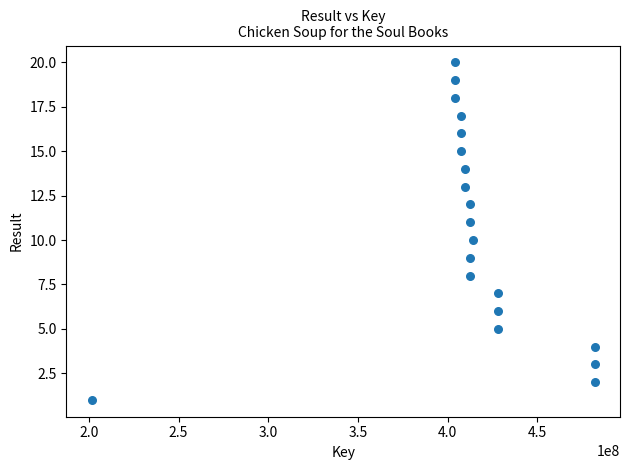

What is the range of Y values (max minus min)?

19